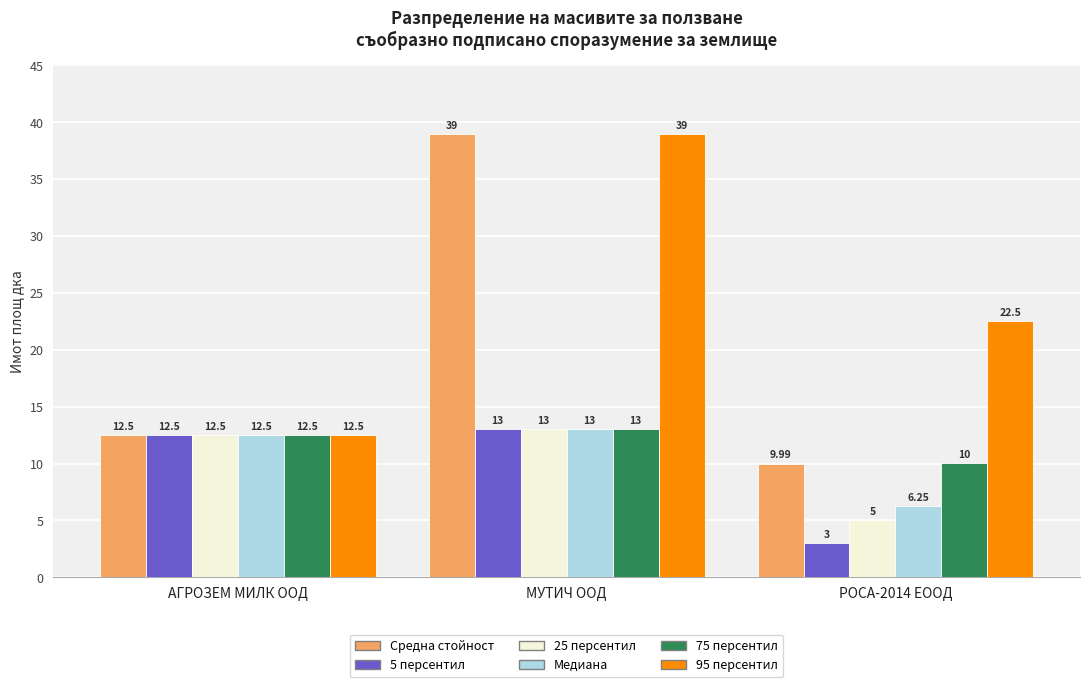

At which category is the sum across all series the highest?

МУТИЧ ООД